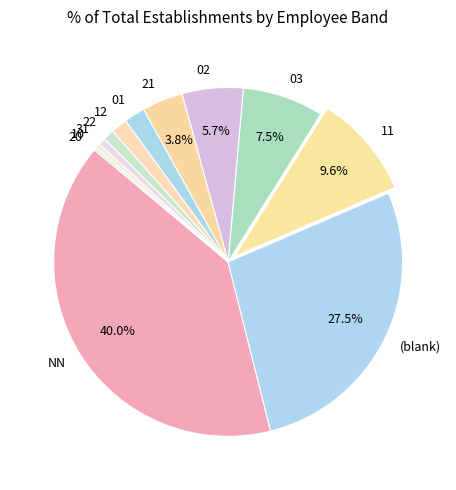

Is there any slice that represents more than half of the pie?

No